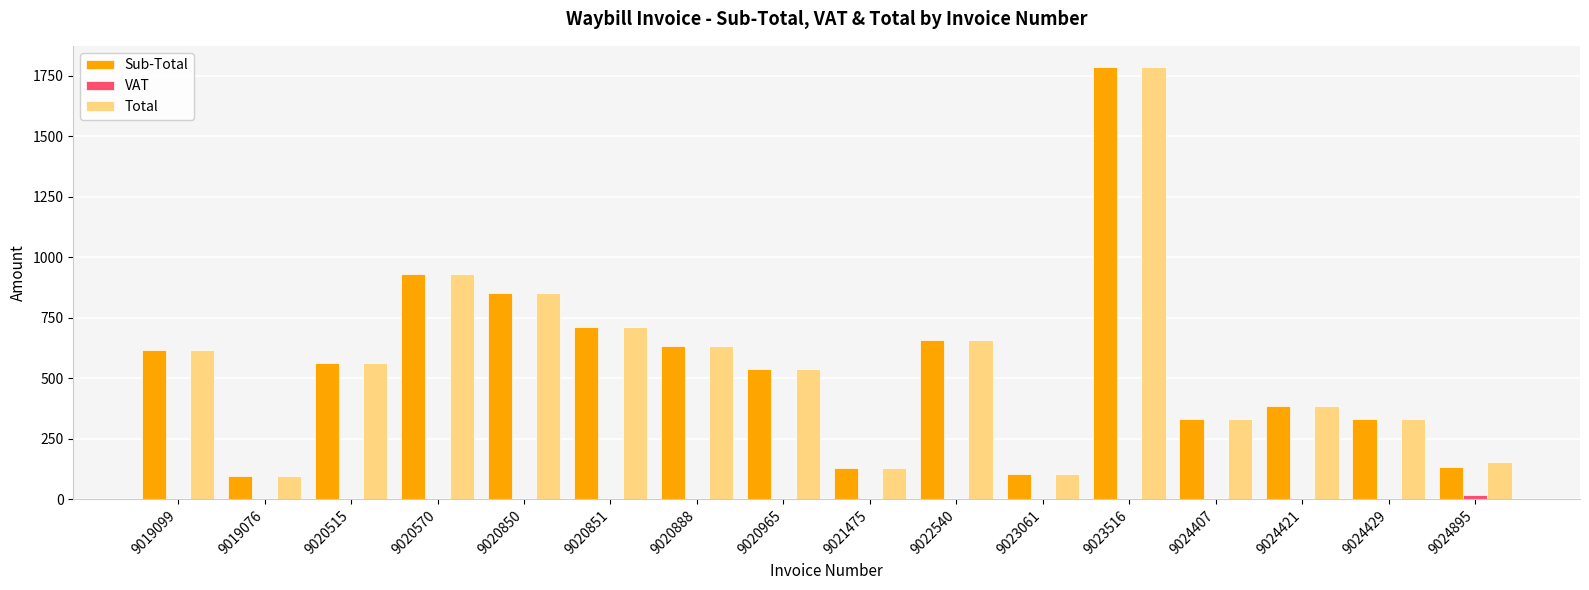

What is the sum of all VAT values?

20.4